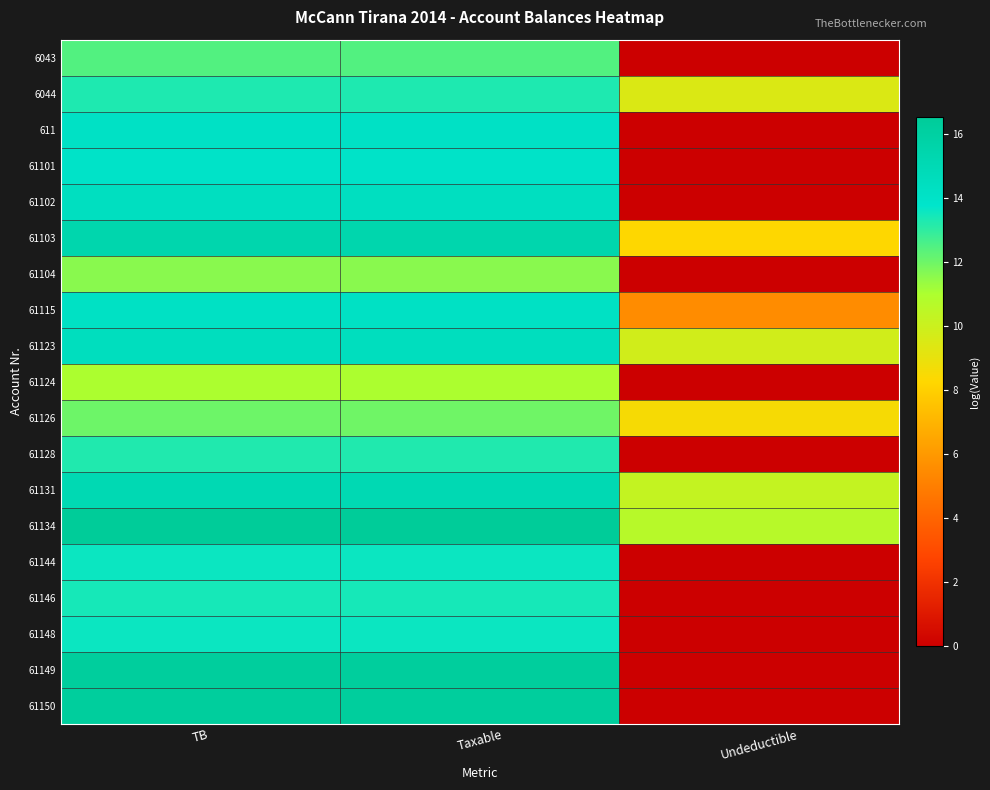

What is the maximum value shown in the chart?

16.5